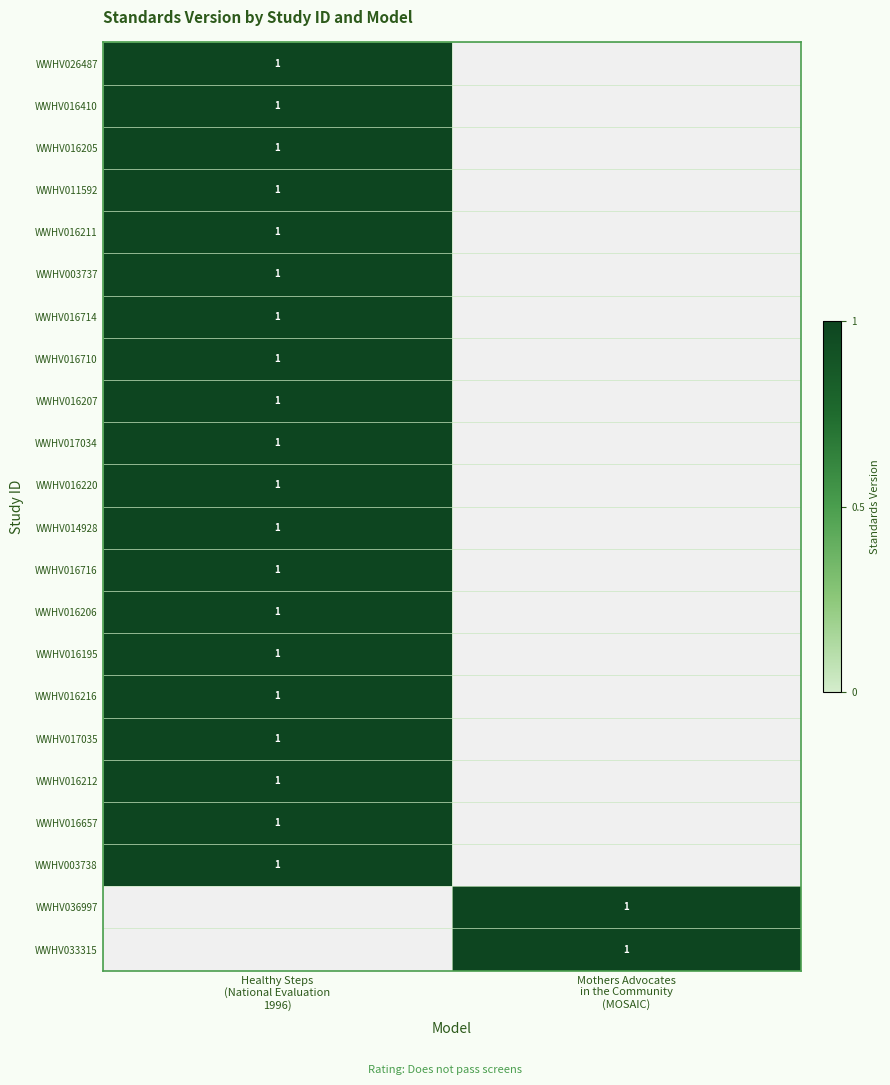

What is the difference between the maximum and minimum values in the WWHV026487 series?

1